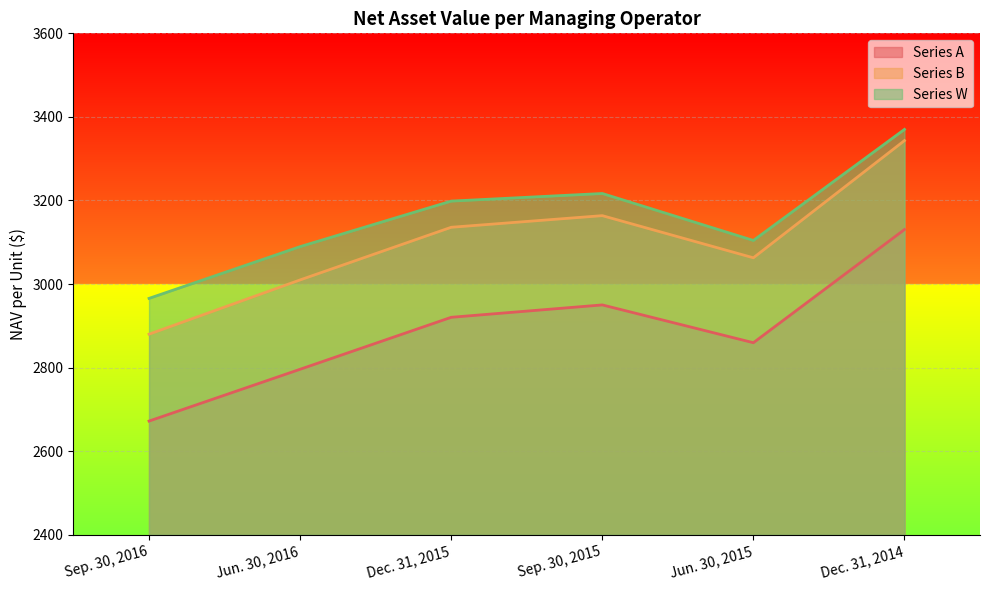

Where is the first local maximum for Series B?

Sep. 30, 2015